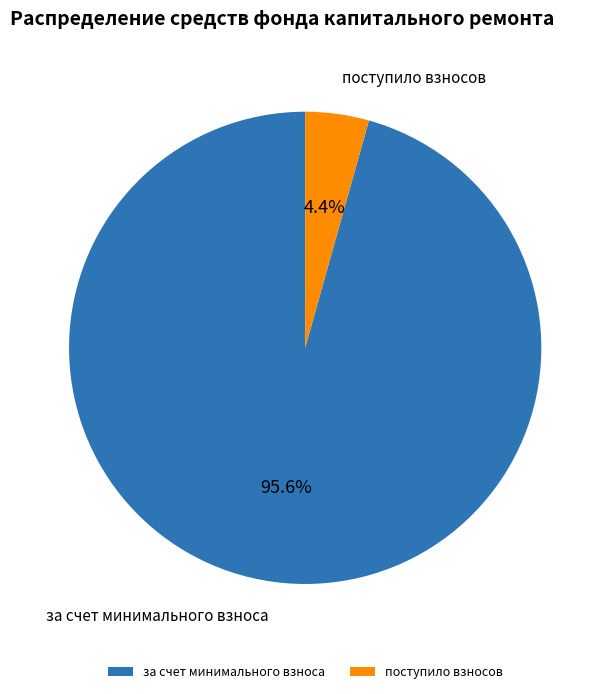

To the nearest percent, what percentage of the pie is за счет минимального взноса?

96%